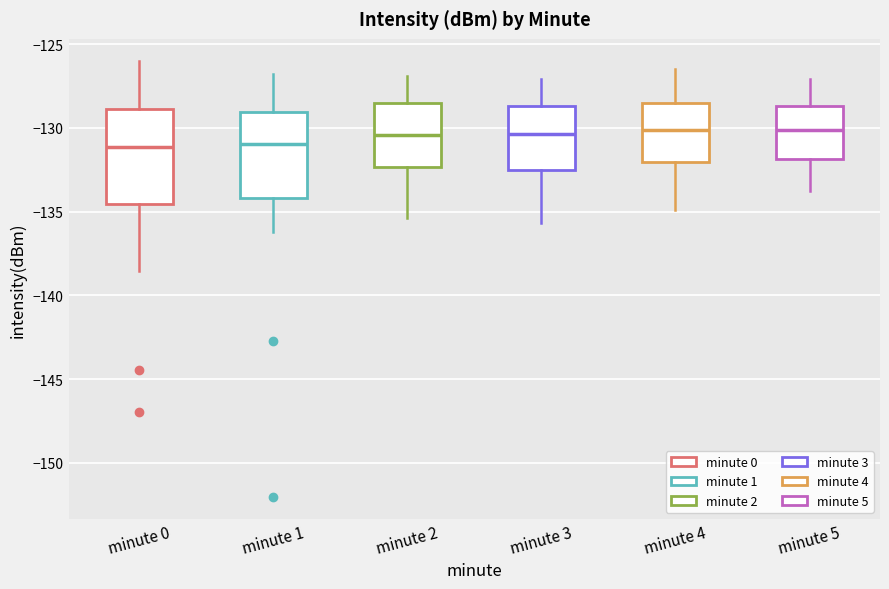

Where is the upper edge of the box for minute 4 on the y-axis? The values are not printed on the chart, so give them approximately, as read against the axis.

-128.5